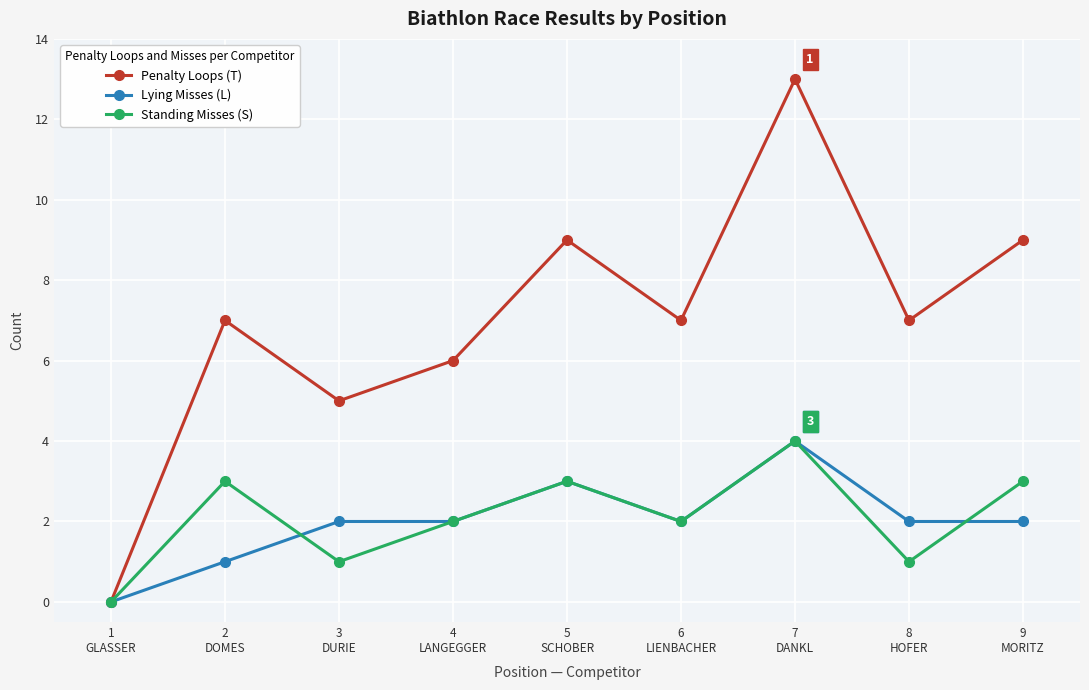

True or false: Lying Misses (L) has a value of 1 at 3
DURIE.

False